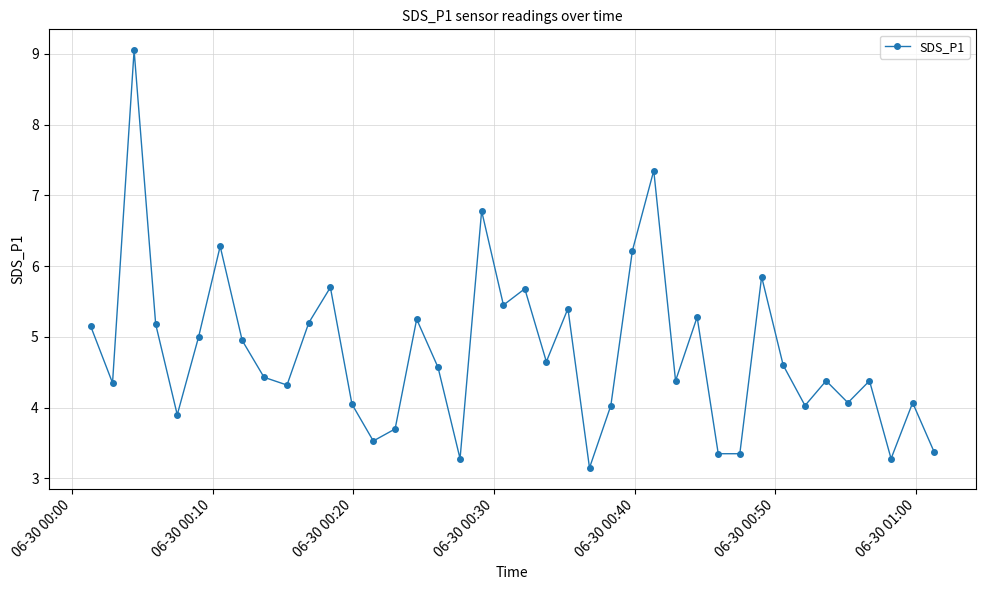

What is the maximum value shown in the chart?

9.1